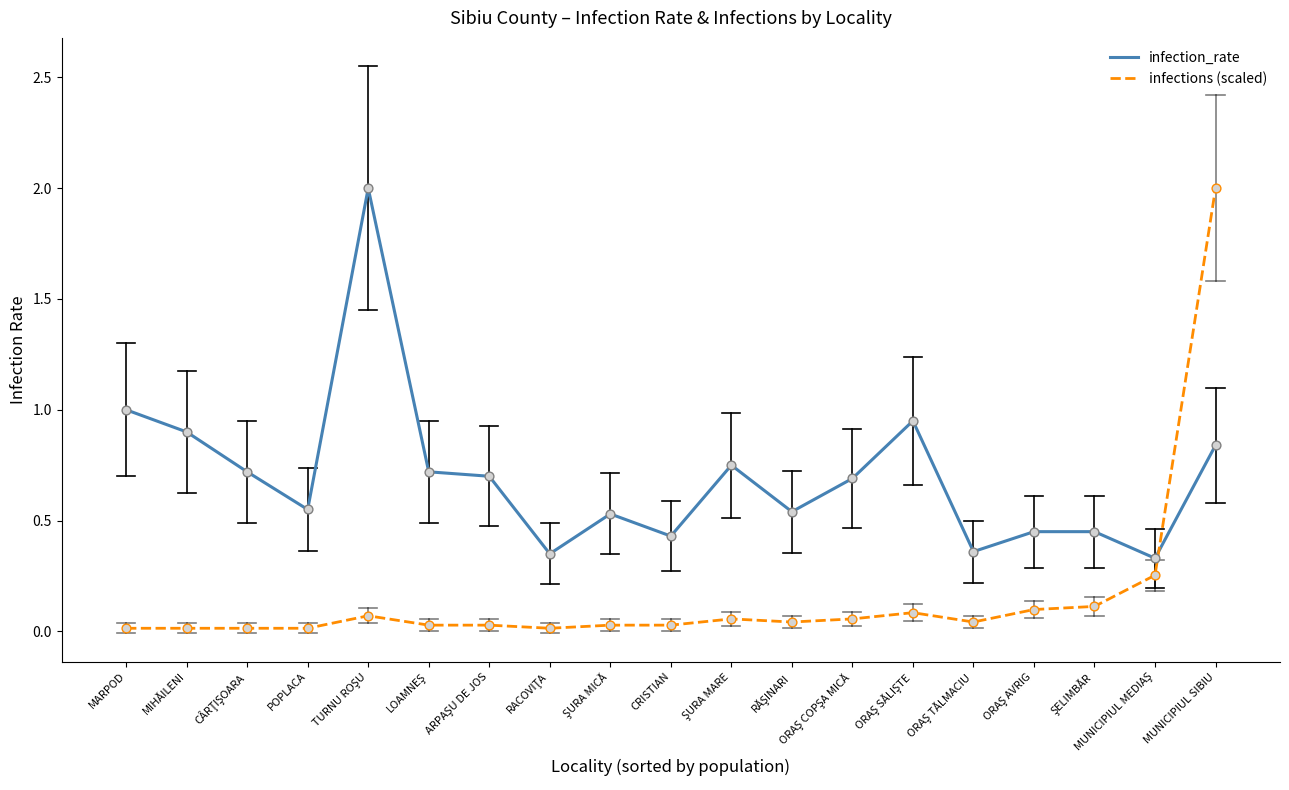

What is the difference between the highest and lowest values at MUNICIPIUL SIBIU?

1.2